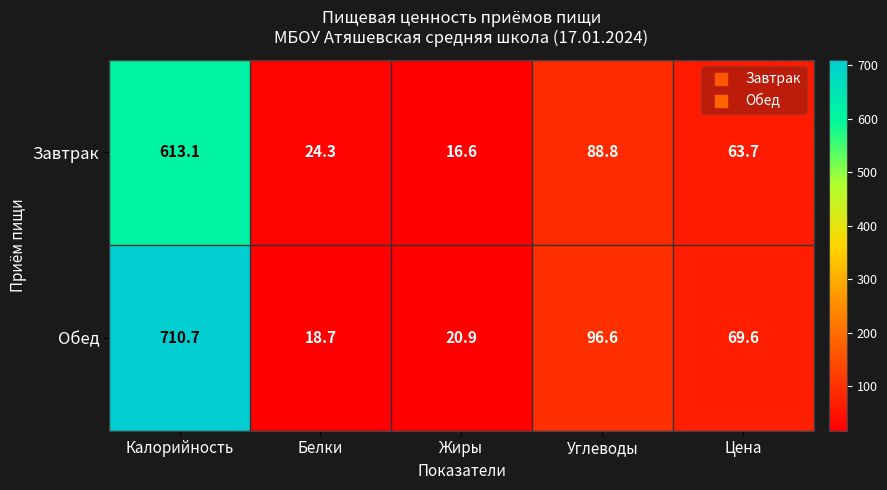

Rank the series by their maximum value, from lowest to highest.

Завтрак, Обед